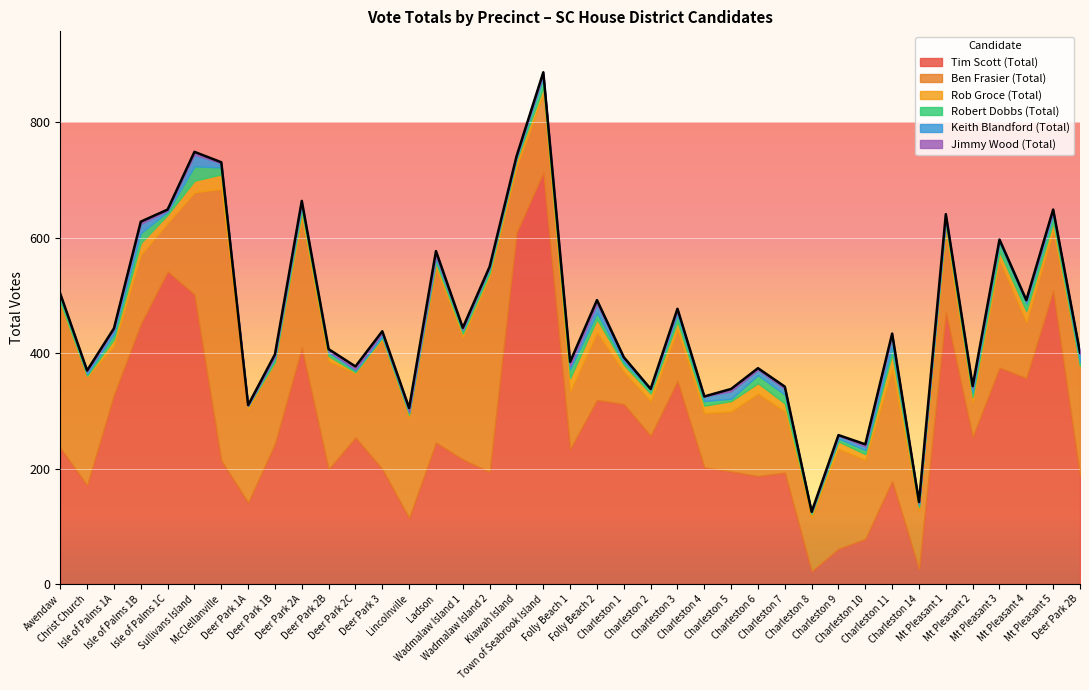

True or false: Robert Dobbs (Total) has a value of 7 at Folly Beach 1.

False